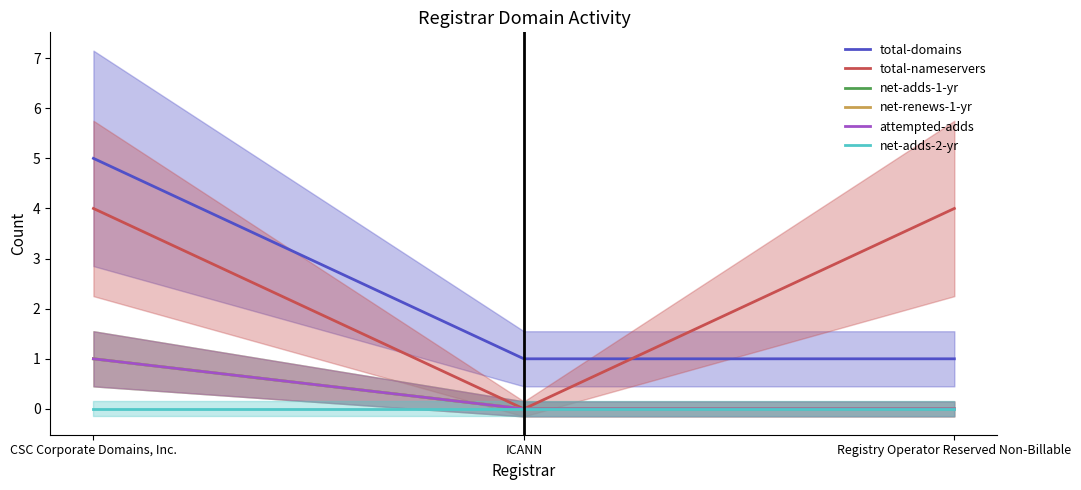

Which series has the largest range (max minus min)?

total-domains